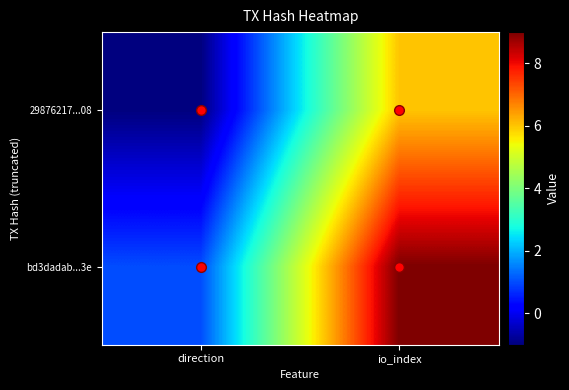

List the series in order of their peak value, lowest first.

29876217...08, bd3dadab...3e